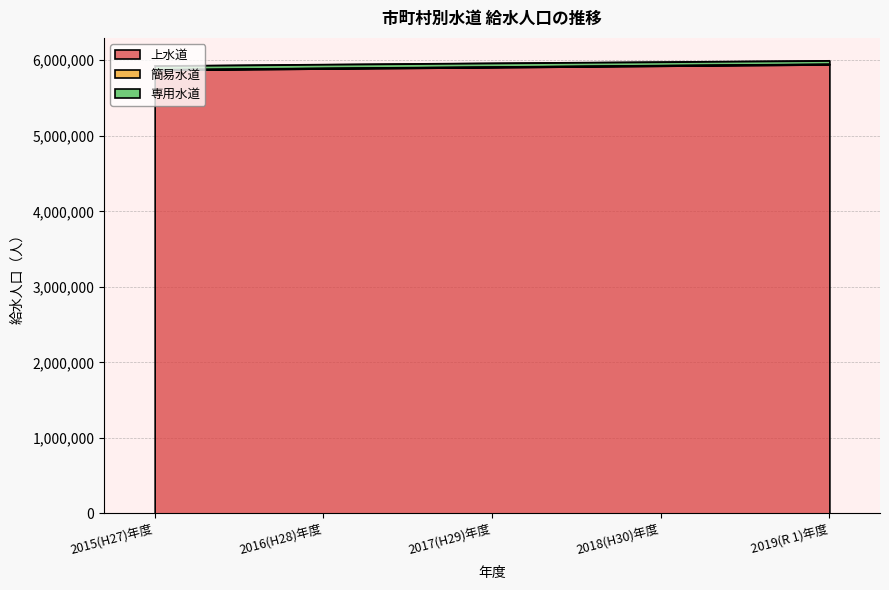

What is the greatest value displayed?

5950359